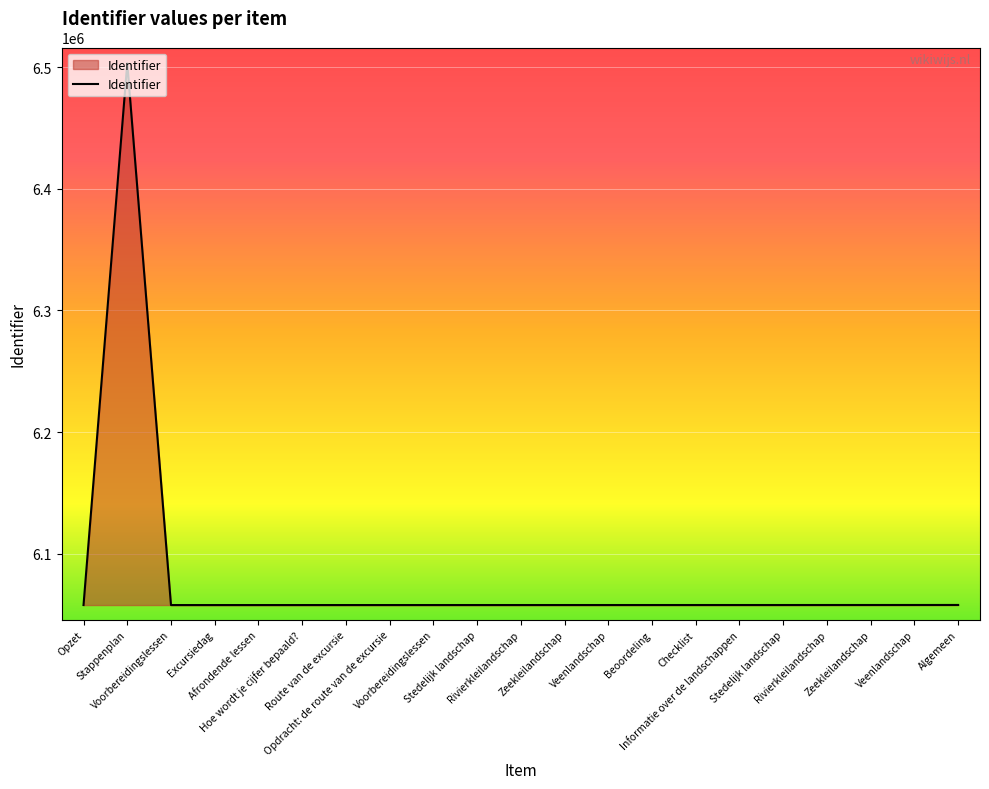

At which label does the data first exceed 6057840?

Stappenplan